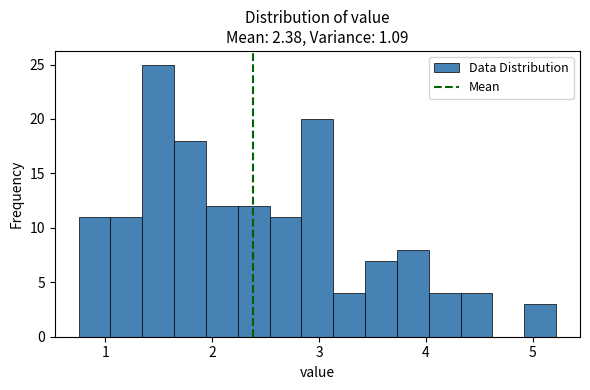

Read against the x-axis, roughly where is the centre of the tallest bar?

1.5